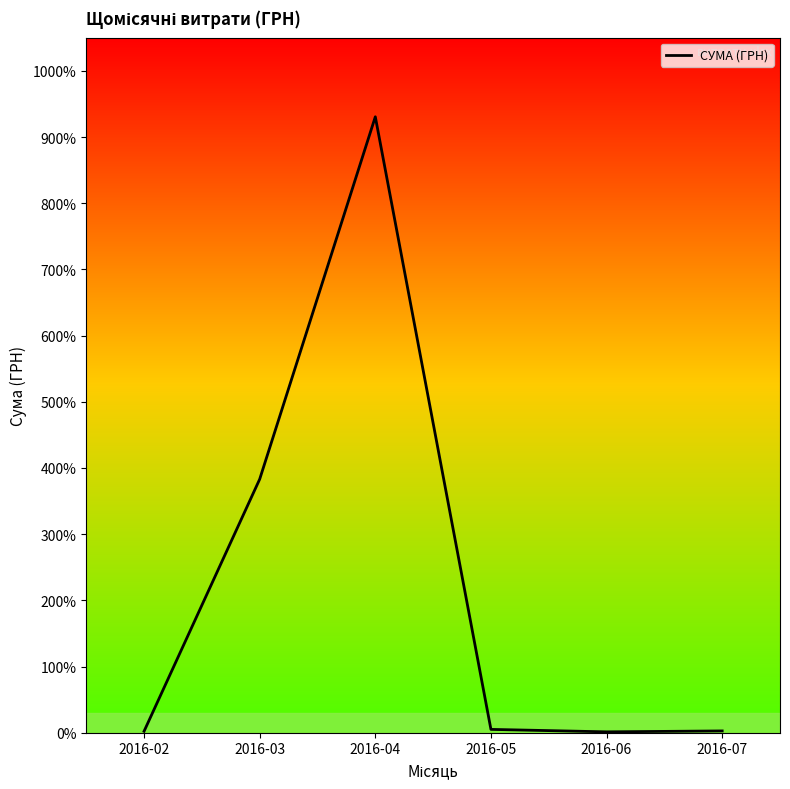

At which label is the value closest to 46593?

2016-03